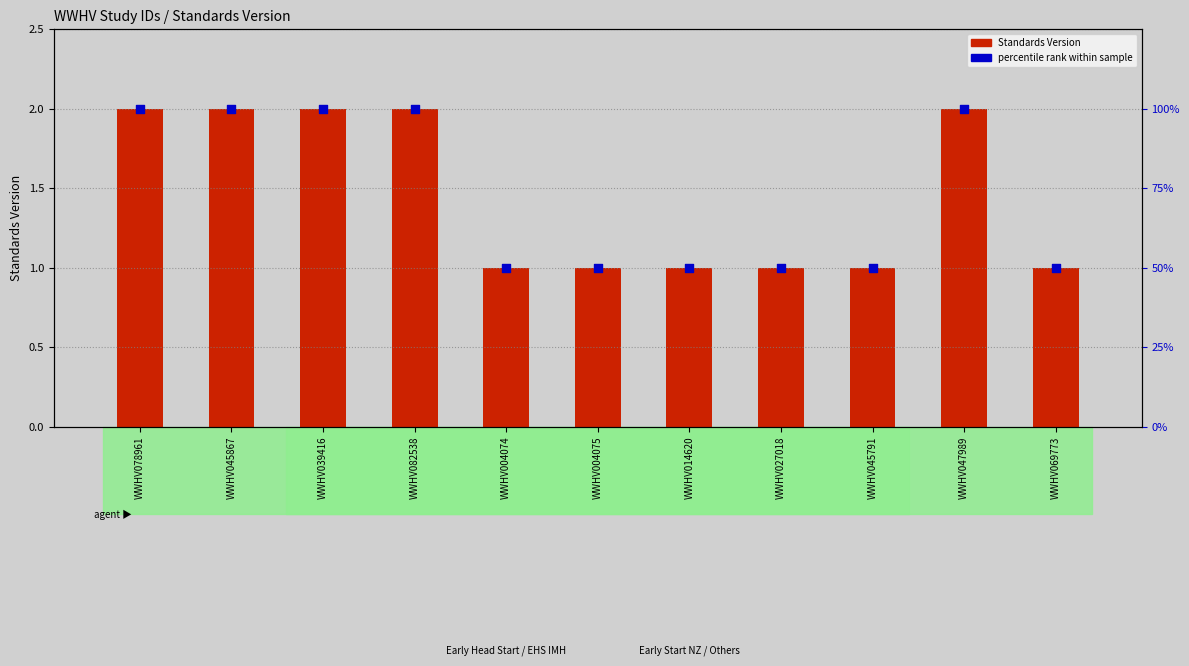

Which series has the widest spread of Y values?

percentile rank within sample